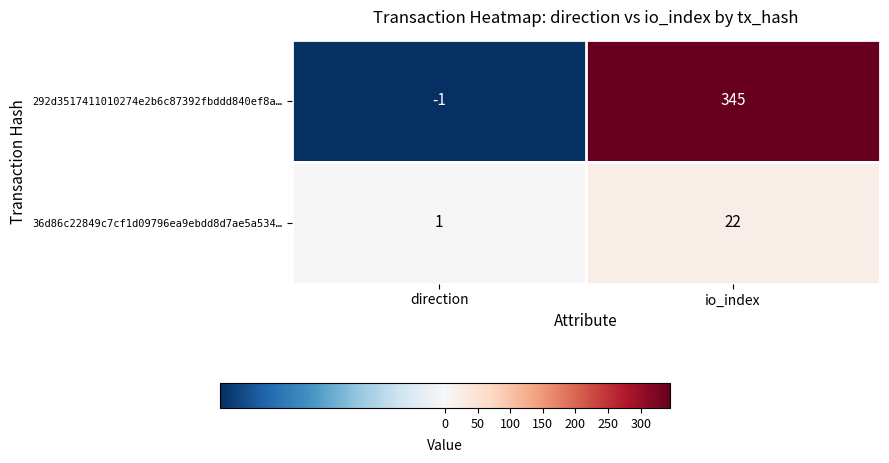

What is the difference between the 292d3517411010274e2b6c87392fbddd840ef8a… values at io_index and direction?

346